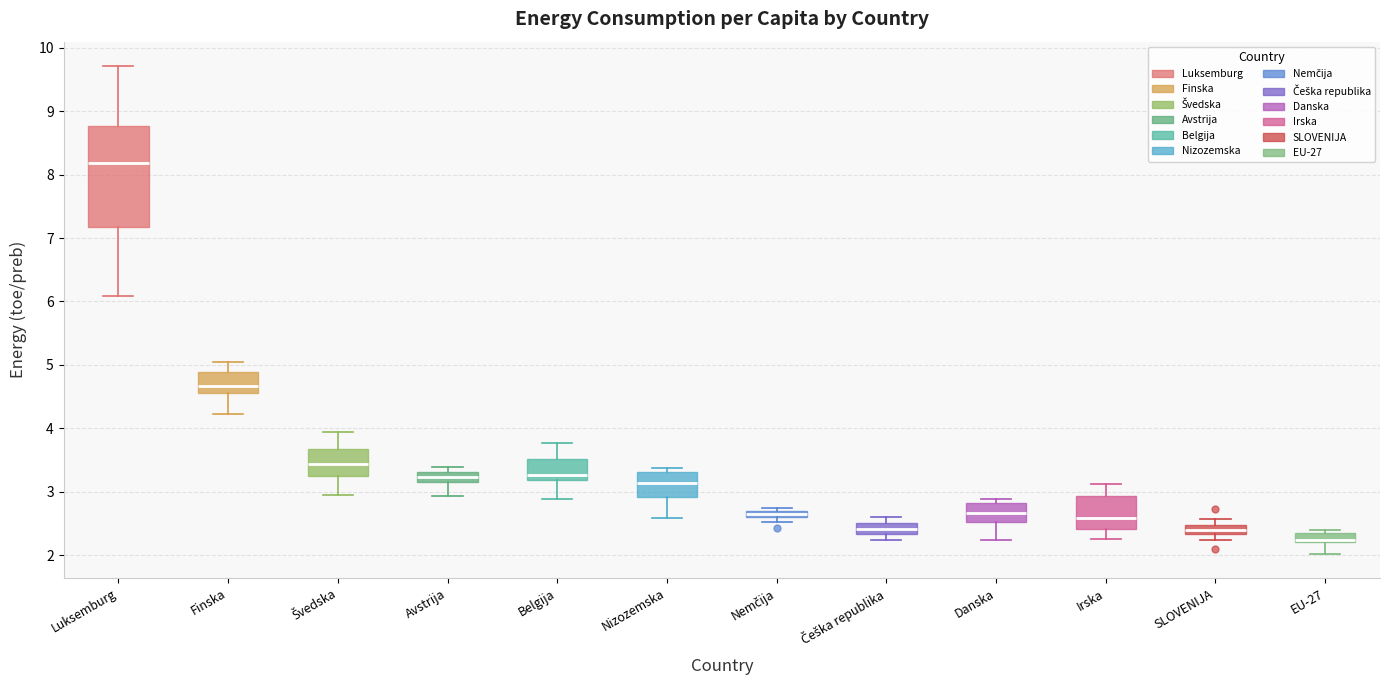

Where is the upper edge of the box for Luksemburg on the y-axis? The values are not printed on the chart, so give them approximately, as read against the axis.

8.8